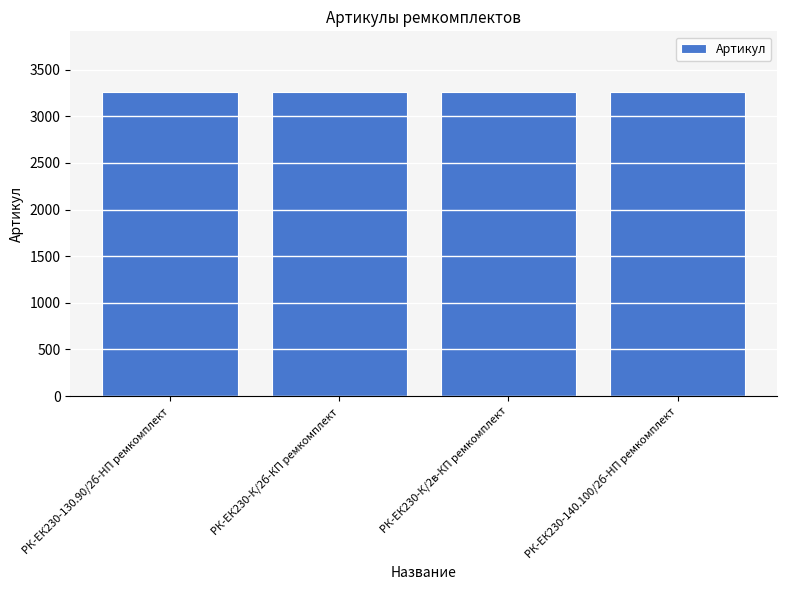

The value at РК-ЕК230-130.90/2б-HП ремкомплект is 3256. True or false?

True